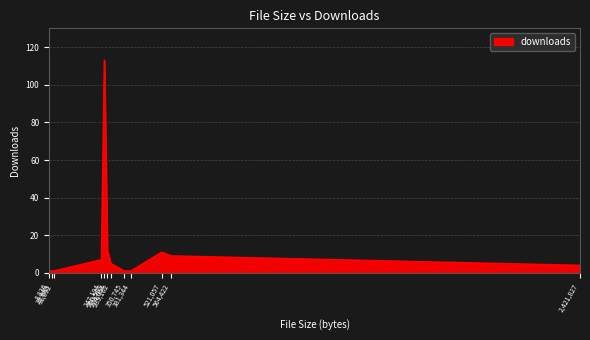

What is the difference between the maximum and minimum values?

112